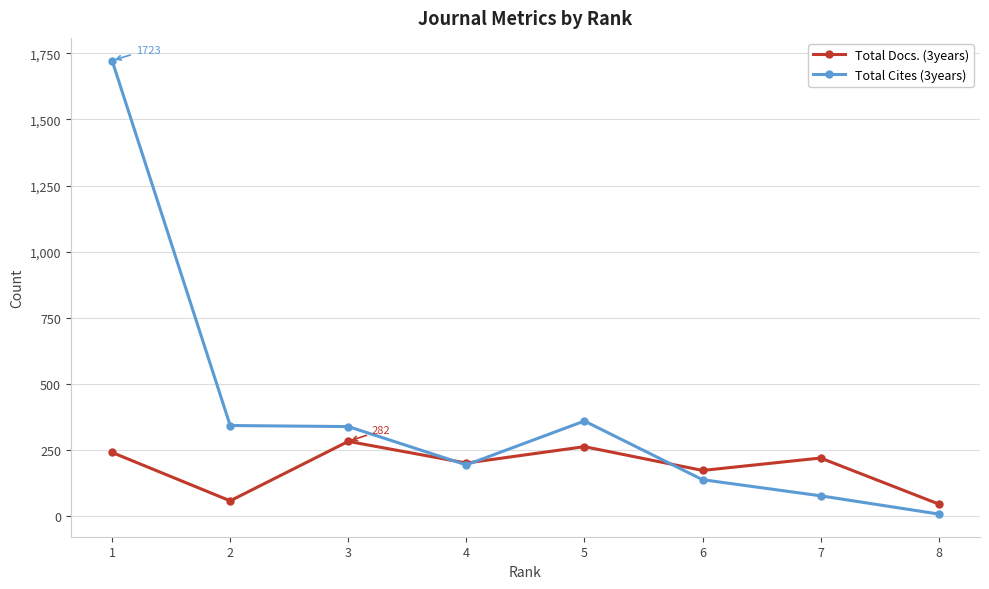

What value does the Total Cites (3years) series have at 5?

359